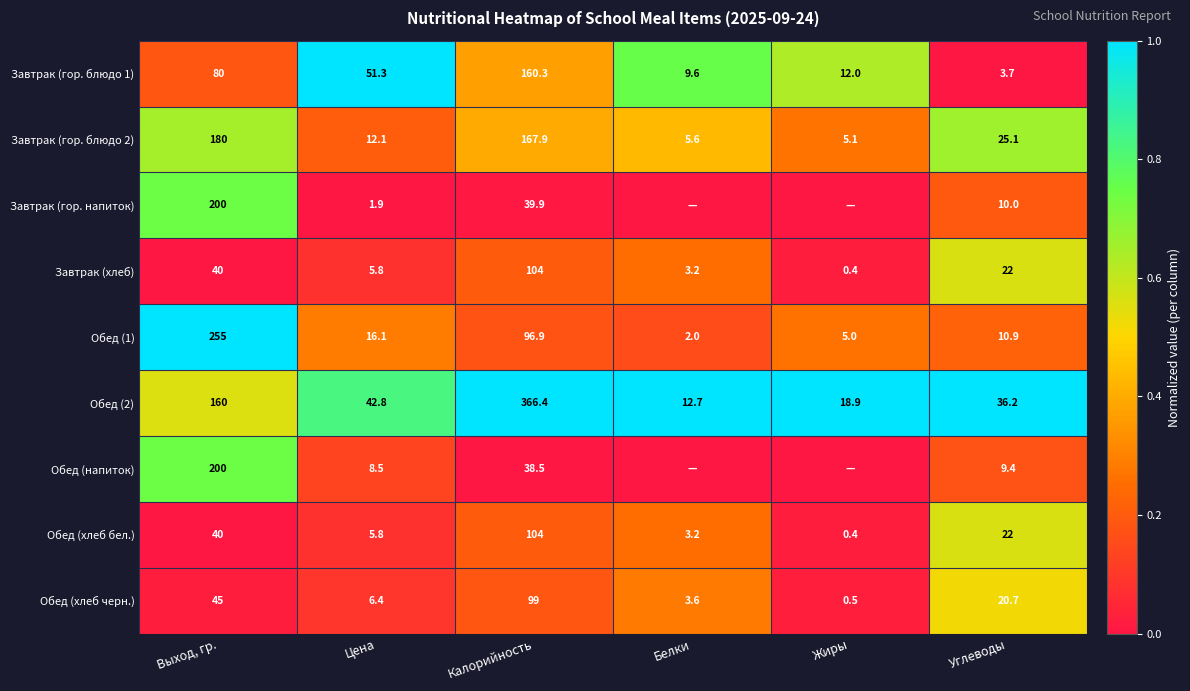

Which category has the highest value in the Обед (хлеб черн.) series?

Калорийность